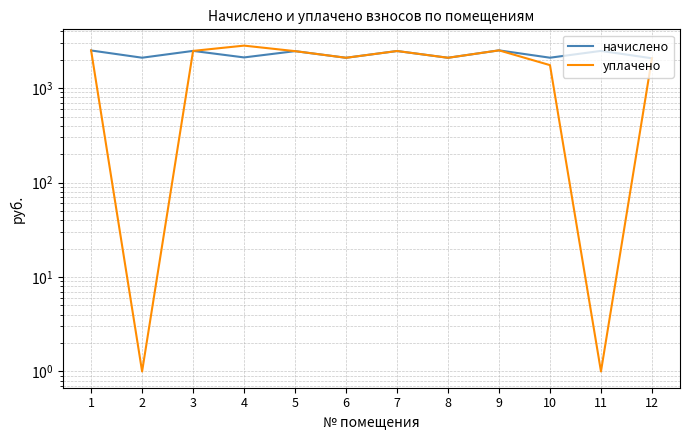

True or false: уплачено has more than 0 points higher than both neighbors.

True